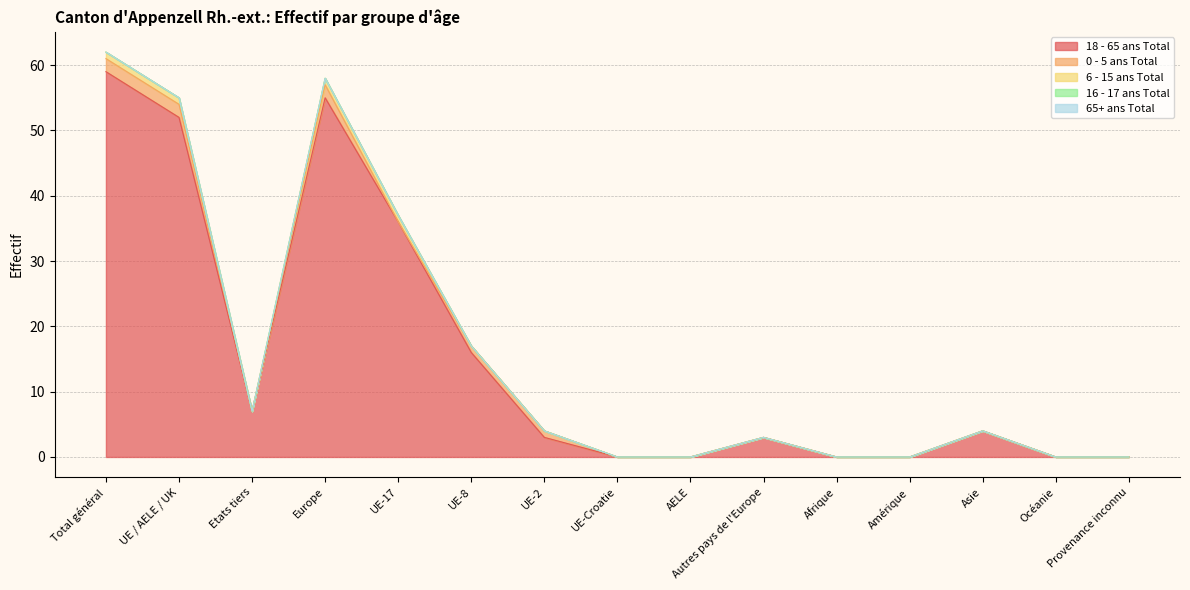

Reading right to left, extract all data points from this chart.

18 - 65 ans Total: Provenance inconnu=0	Océanie=0	Asie=4	Amérique=0	Afrique=0	Autres pays de l'Europe=3	AELE=0	UE-Croatie=0	UE-2=3	UE-8=16	UE-17=36	Europe=55	Etats tiers=7	UE / AELE / UK=52	Total général=59
0 - 5 ans Total: Provenance inconnu=0	Océanie=0	Asie=0	Amérique=0	Afrique=0	Autres pays de l'Europe=0	AELE=0	UE-Croatie=0	UE-2=1	UE-8=1	UE-17=0	Europe=2	Etats tiers=0	UE / AELE / UK=2	Total général=2
6 - 15 ans Total: Provenance inconnu=0	Océanie=0	Asie=0	Amérique=0	Afrique=0	Autres pays de l'Europe=0	AELE=0	UE-Croatie=0	UE-2=0	UE-8=0	UE-17=1	Europe=1	Etats tiers=0	UE / AELE / UK=1	Total général=1
16 - 17 ans Total: Provenance inconnu=0	Océanie=0	Asie=0	Amérique=0	Afrique=0	Autres pays de l'Europe=0	AELE=0	UE-Croatie=0	UE-2=0	UE-8=0	UE-17=0	Europe=0	Etats tiers=0	UE / AELE / UK=0	Total général=0
65+ ans Total: Provenance inconnu=0	Océanie=0	Asie=0	Amérique=0	Afrique=0	Autres pays de l'Europe=0	AELE=0	UE-Croatie=0	UE-2=0	UE-8=0	UE-17=0	Europe=0	Etats tiers=0	UE / AELE / UK=0	Total général=0